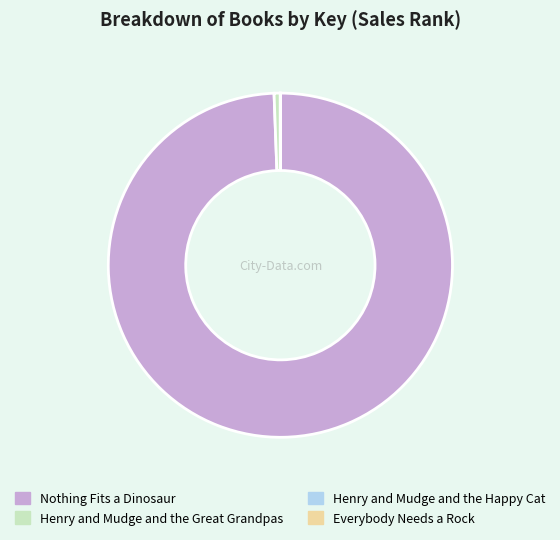

Which slice is the largest?

Nothing Fits a Dinosaur